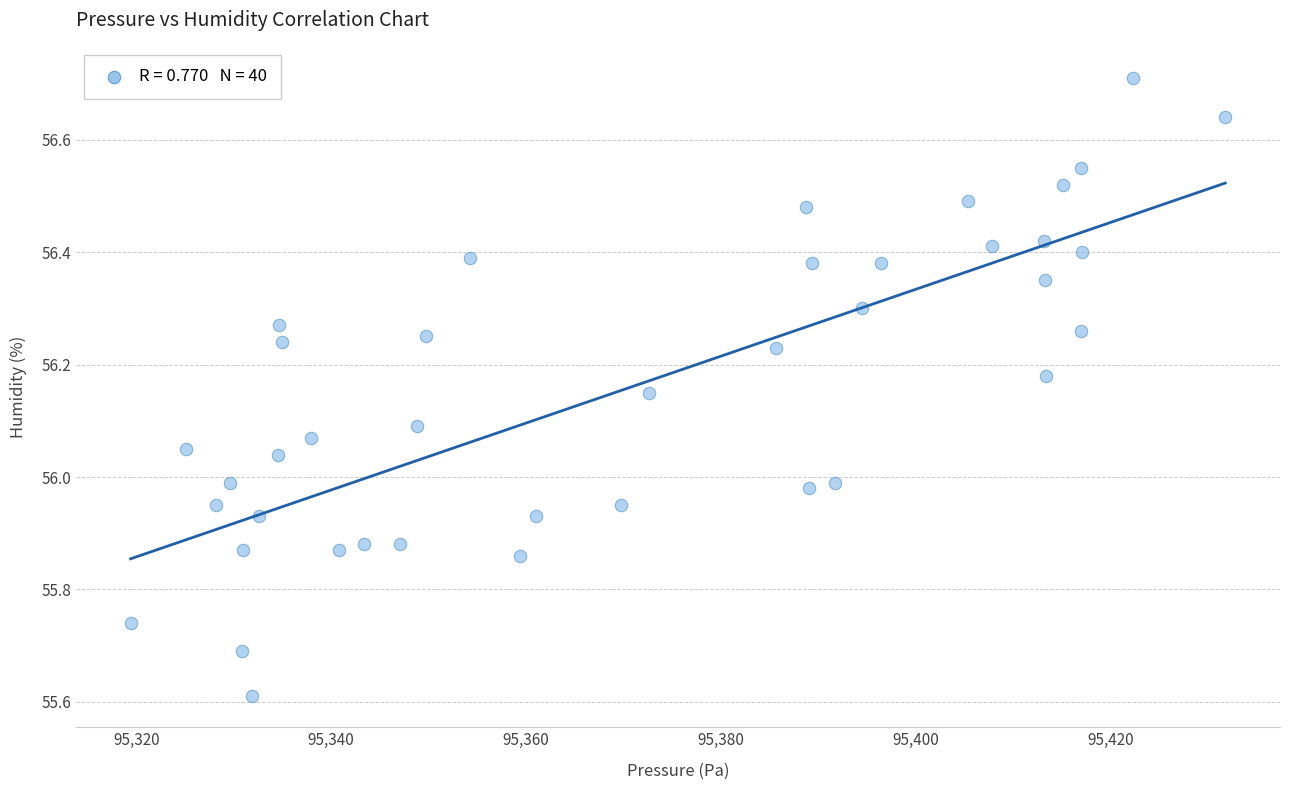

What is the range of Y values (max minus min)?

1.1